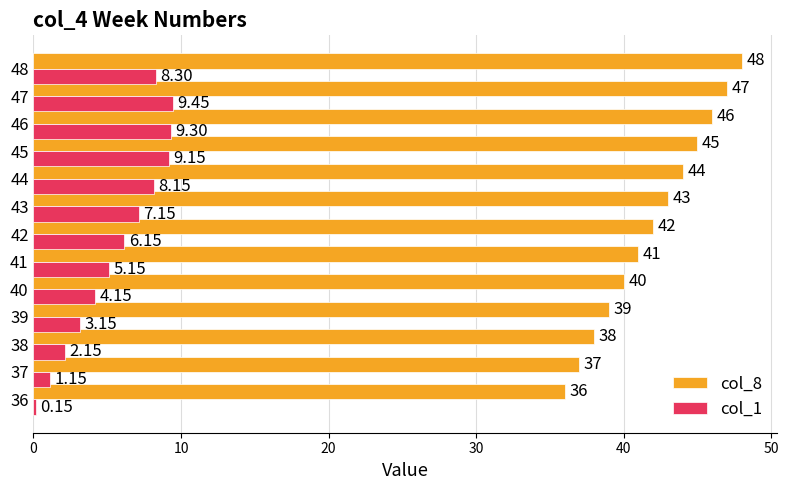

Where is col_1 nearest to the value 4?

40